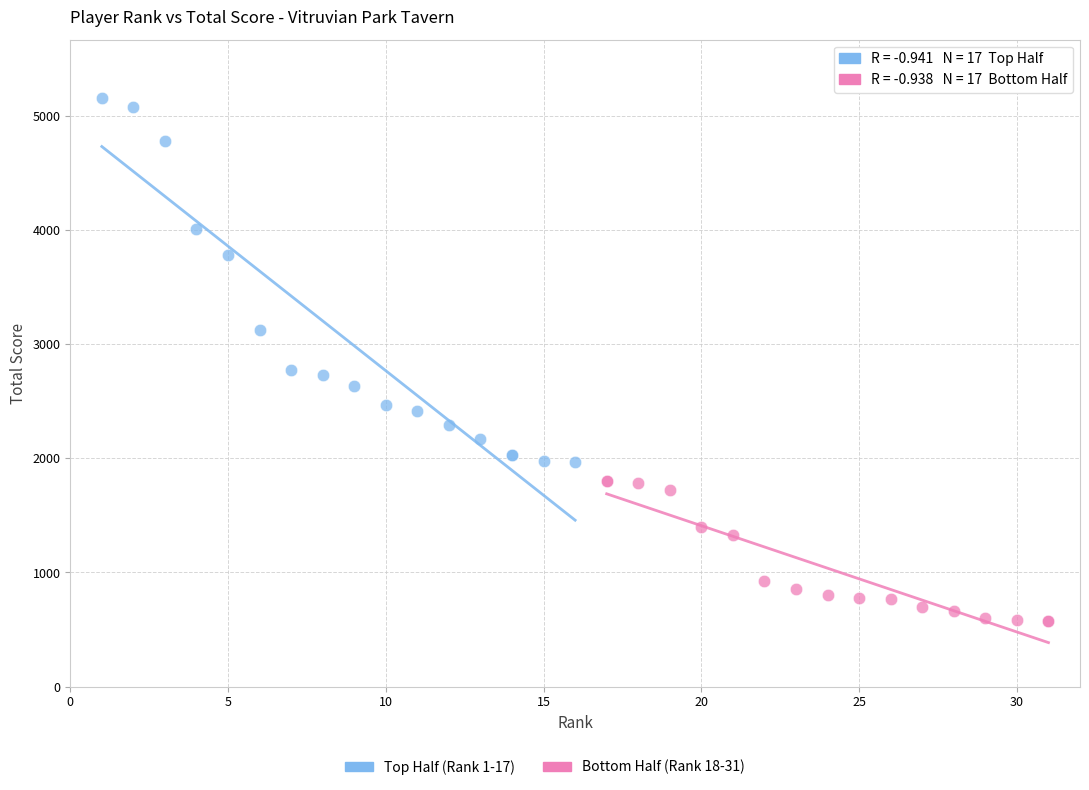

Which series contains the highest Y value?

Top Half (Rank 1-17)